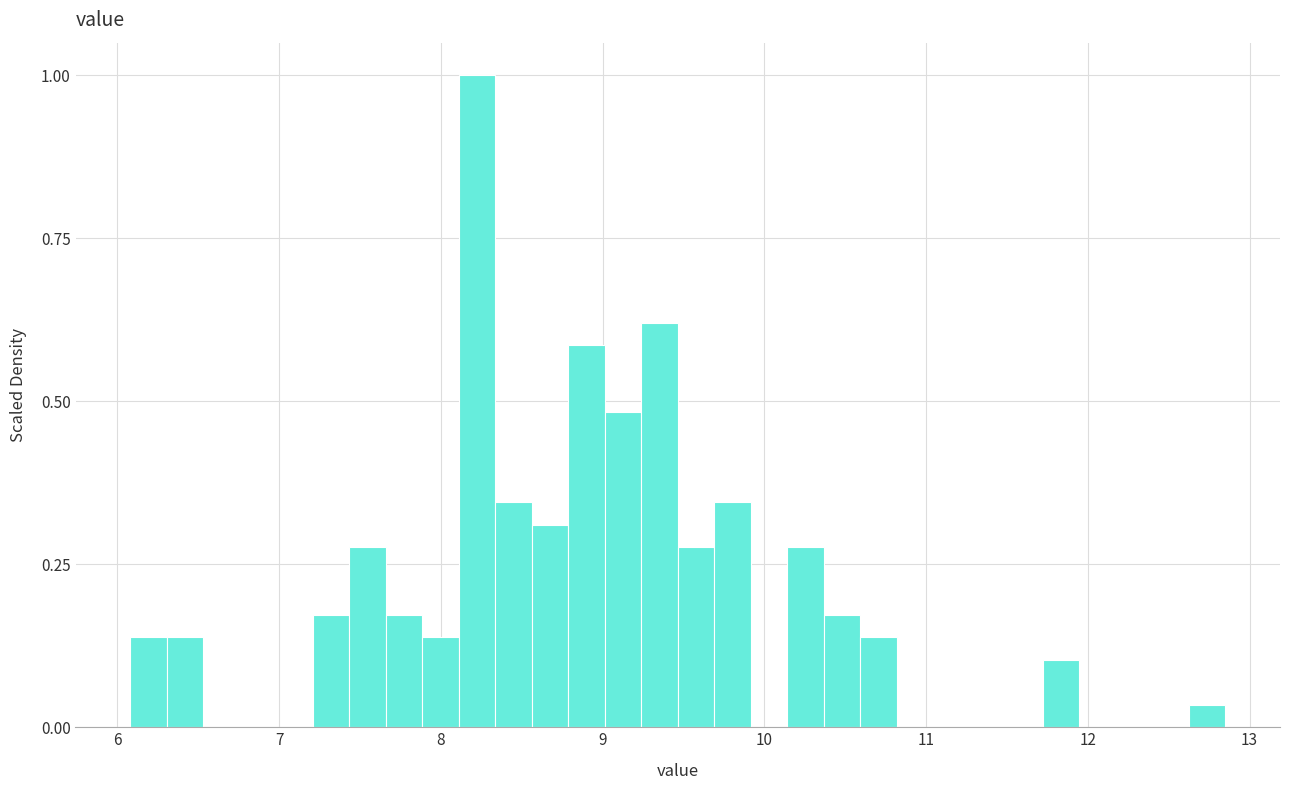

Around what value on the x-axis is the tallest bar? Give the approximate position of its centre, as read against the axis.

8.2